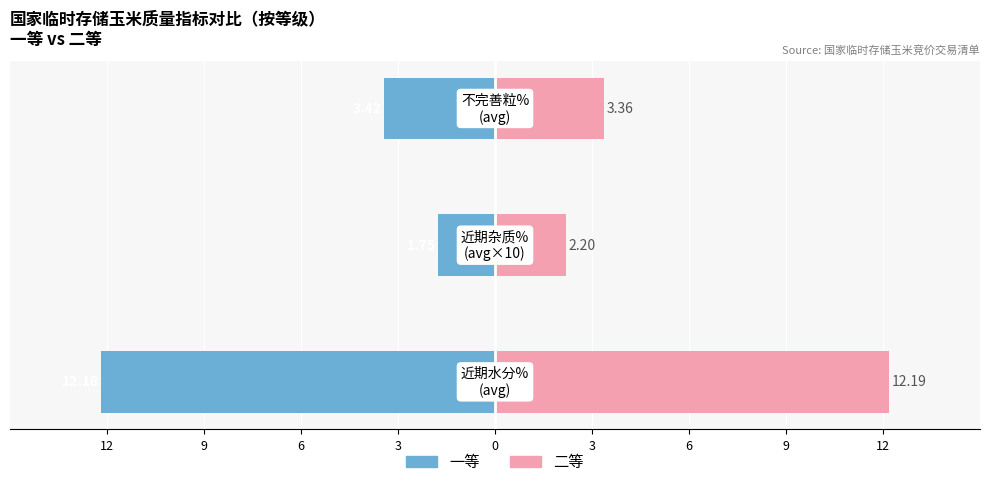

Reading left to right, list all the values displayed in this chart.

一等: 12=-12.2	9=-1.8	6=-3.4
二等: 12=12.2	9=2.2	6=3.4